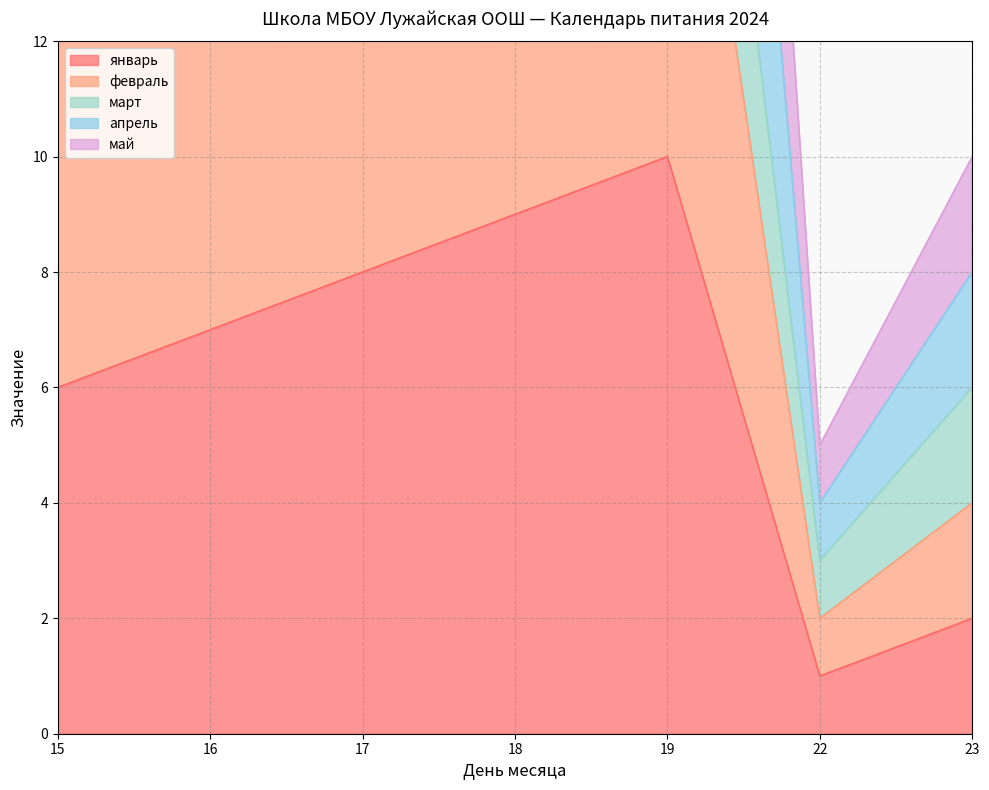

What is the maximum value for февраль?

20